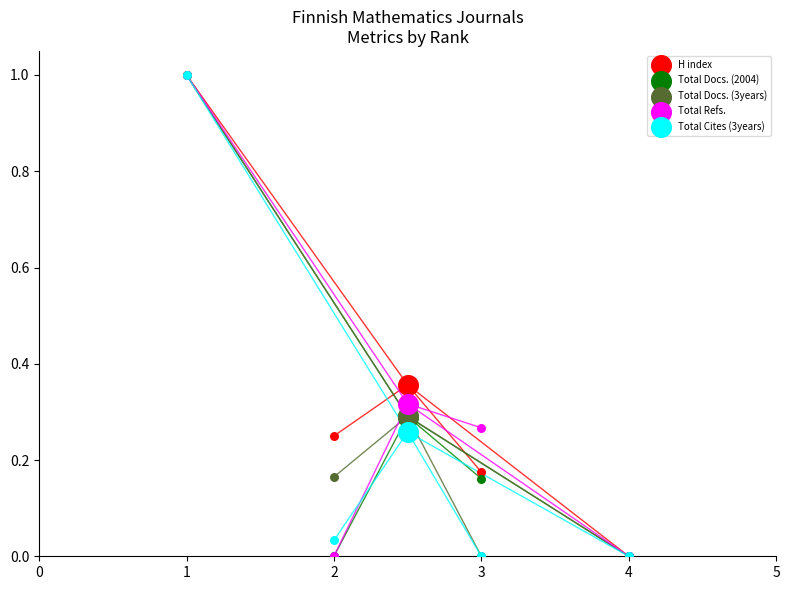

What are all the series names shown in the legend?

H index, Total Docs. (2004), Total Docs. (3years), Total Refs., Total Cites (3years)